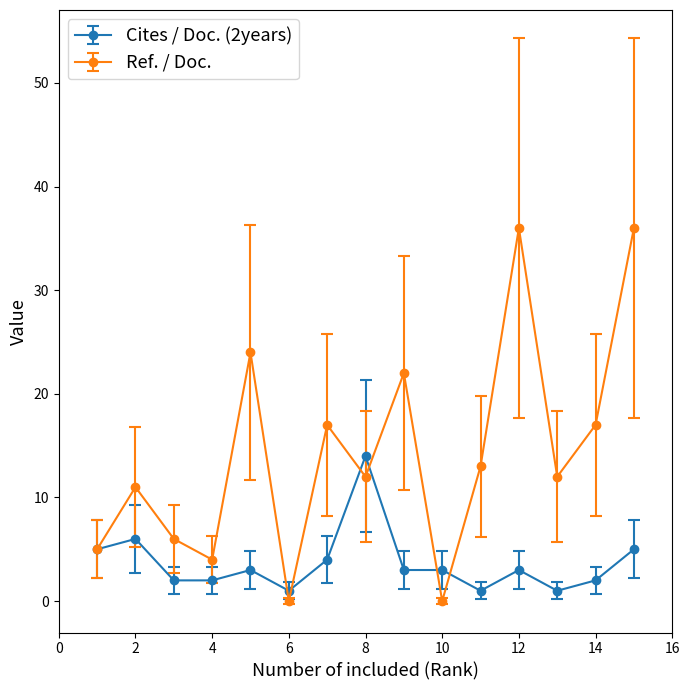

How many interior local valleys does the Ref. / Doc. series have?

5